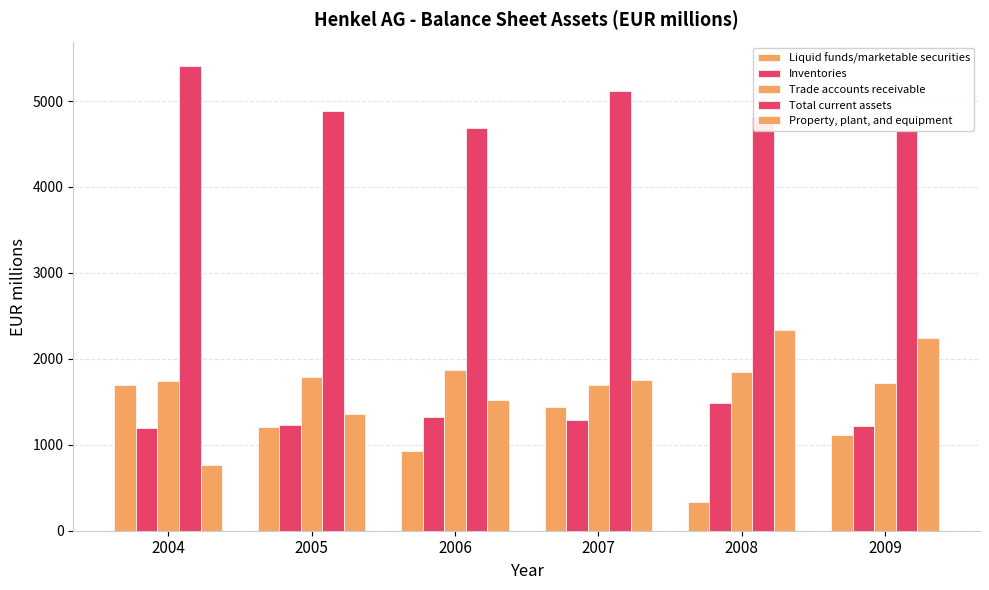

How many bars are there in total?

30